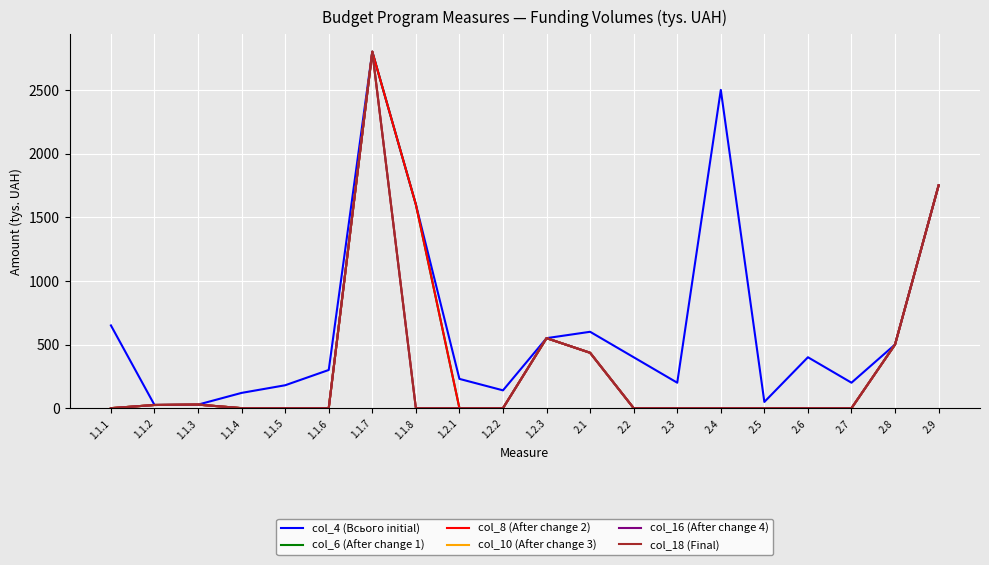

Is this an area chart (filled region under the line)?

No